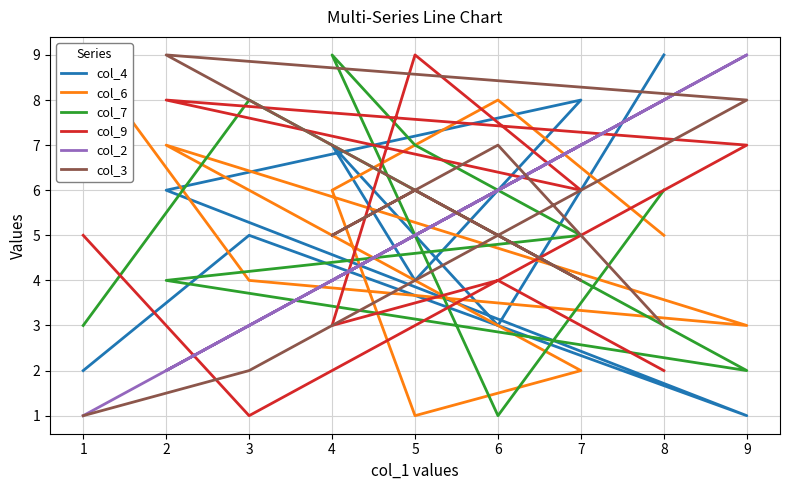

Is it true that col_9 equals 10 at 9?

False